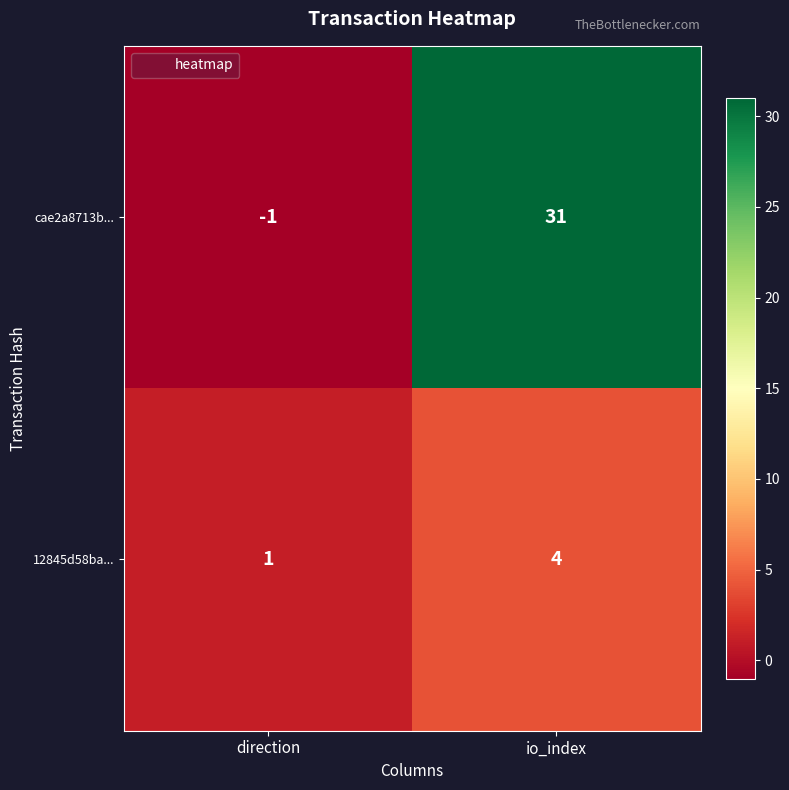

At which category is the sum across all series the highest?

io_index